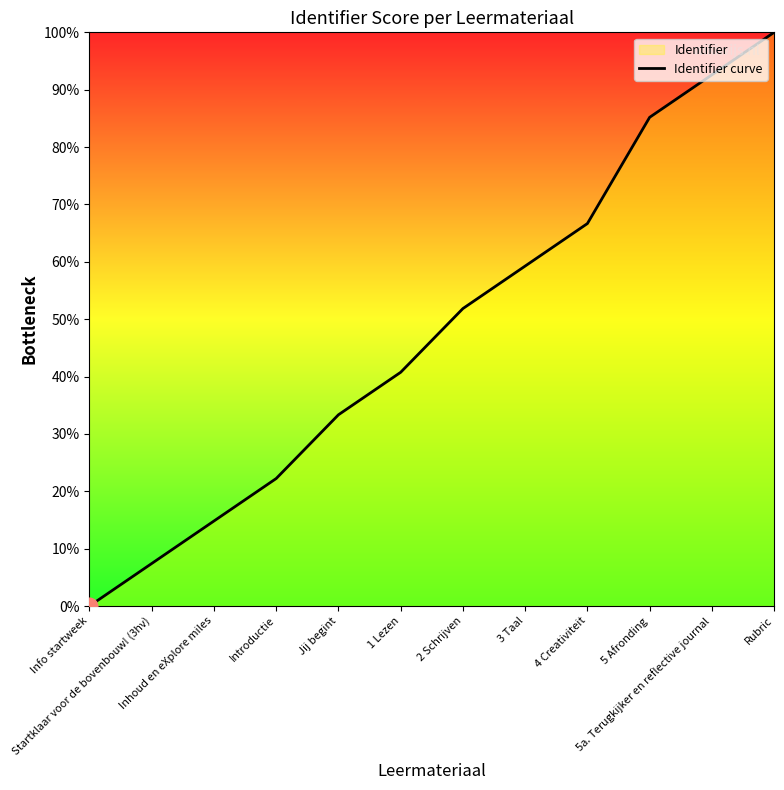

How many values are above zero?

11